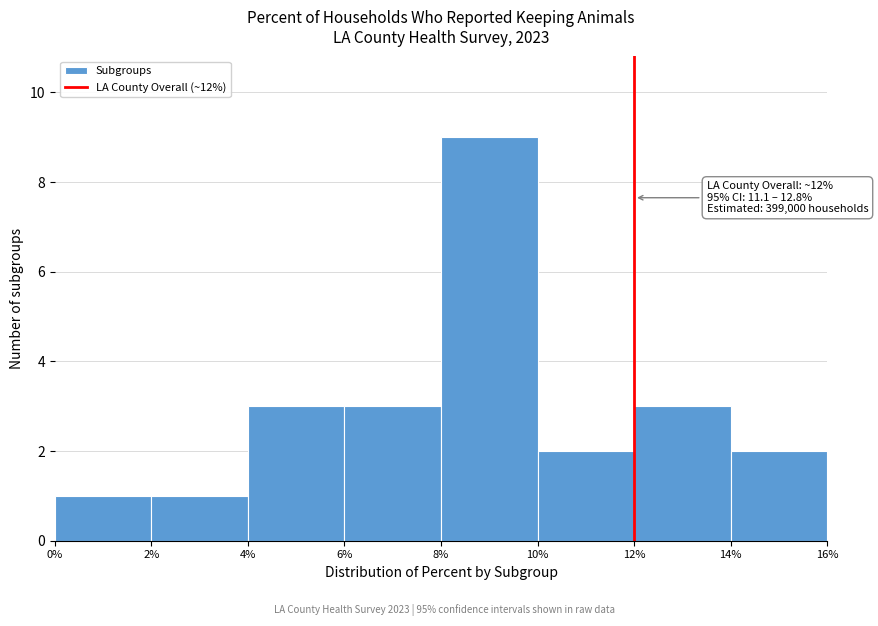

Which range on the x-axis has the tallest bar?

8% to 10%